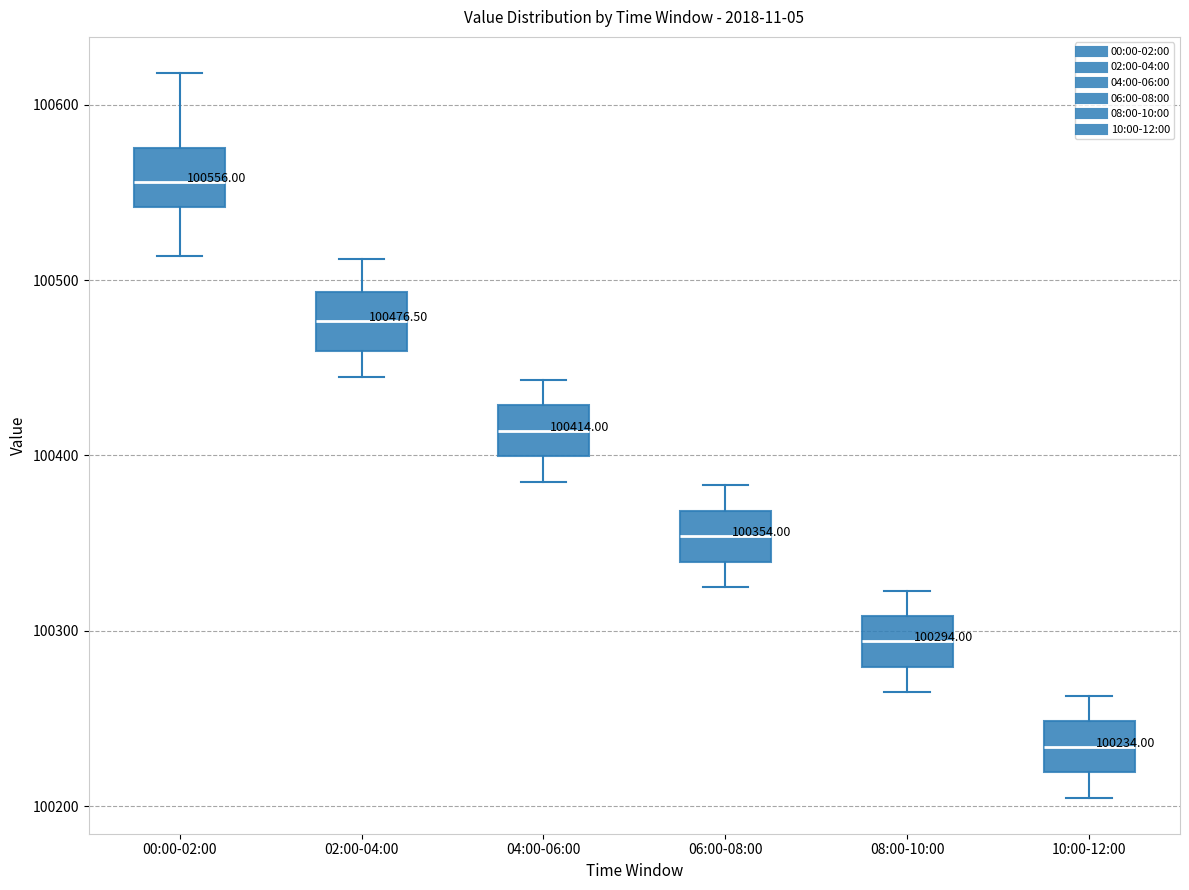

Which box's median line is the lowest?

10:00-12:00